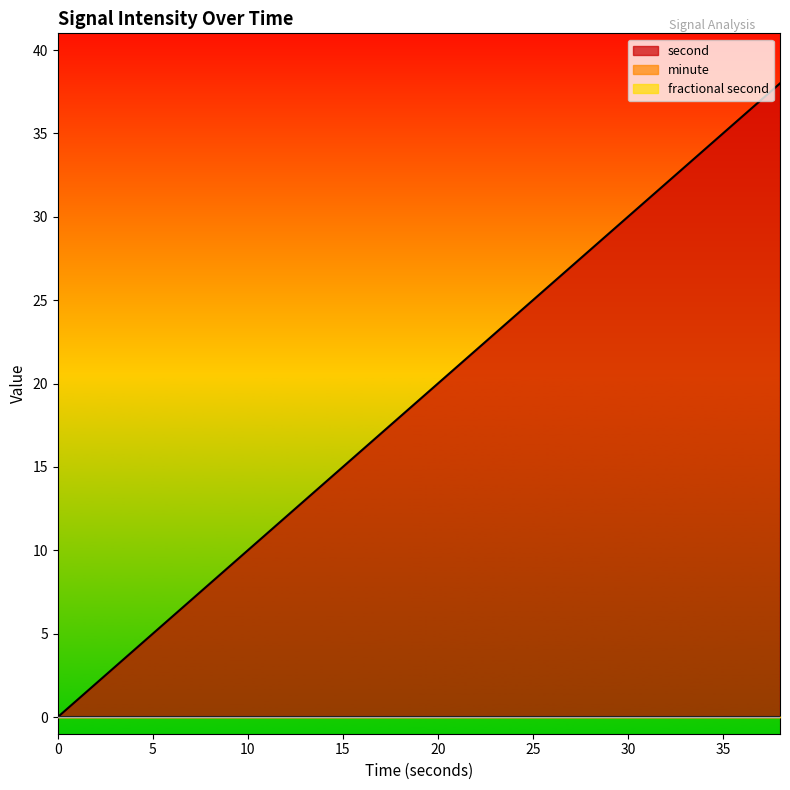

What is the total value across all series at 2?

2